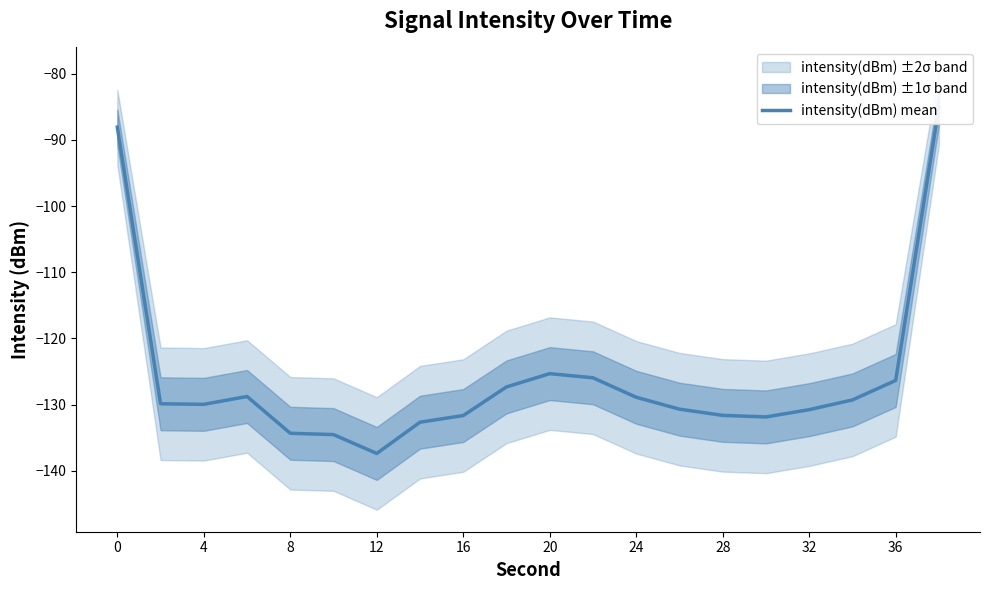

Is it true that the value at 4 is -177.1?

False